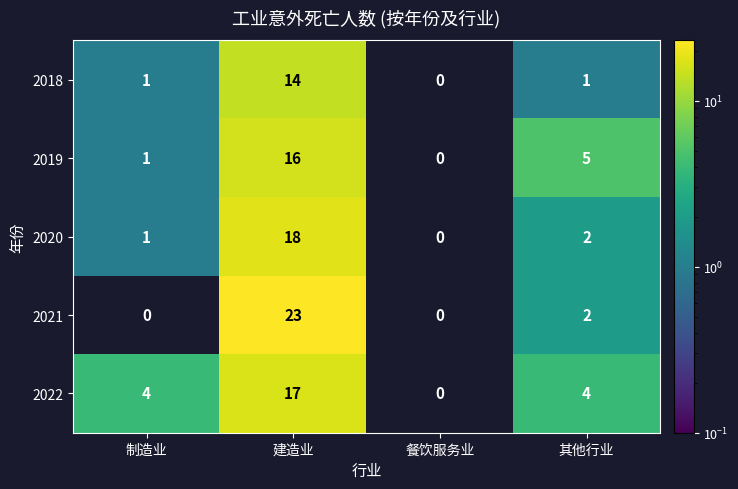

Is it true that 2022 equals 4 at 其他行业?

True